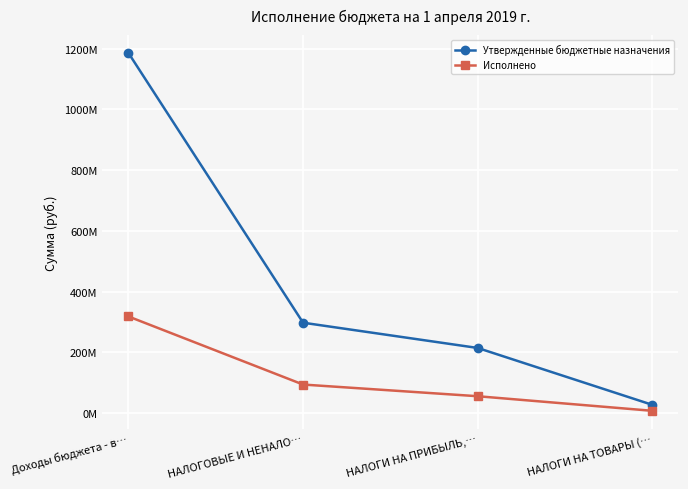

What is the value of the Исполнено point at the 4th from the left?

7304192.1